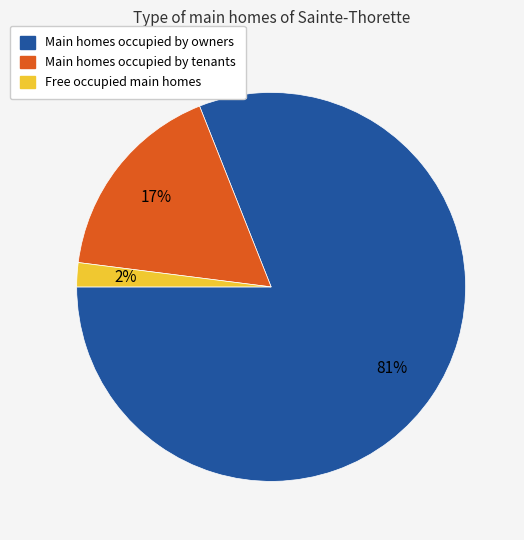

To the nearest percent, what is the average slice percentage?

33%